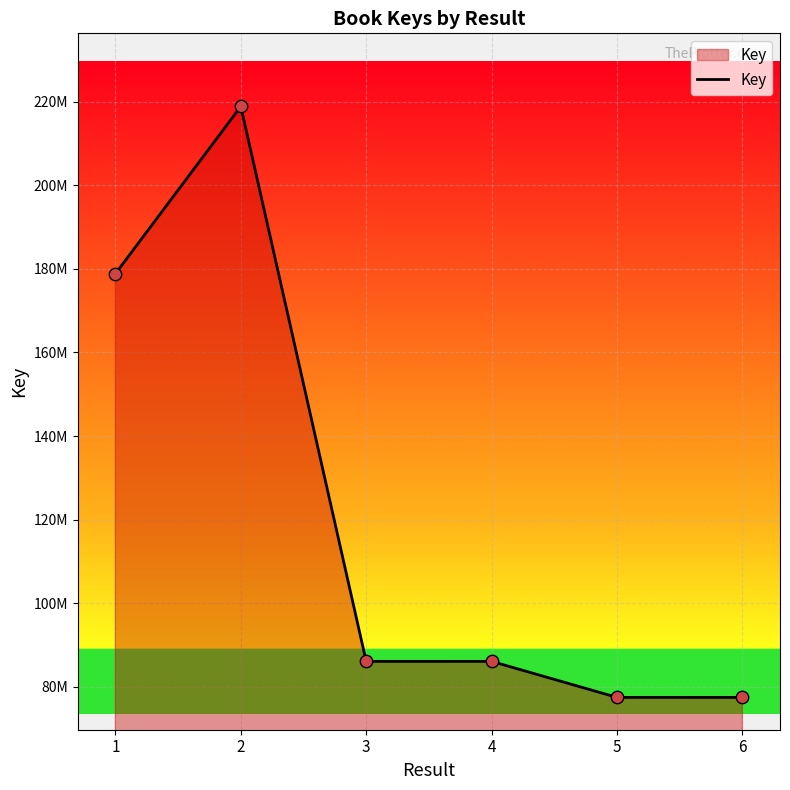

Is this an area chart (filled region under the line)?

Yes